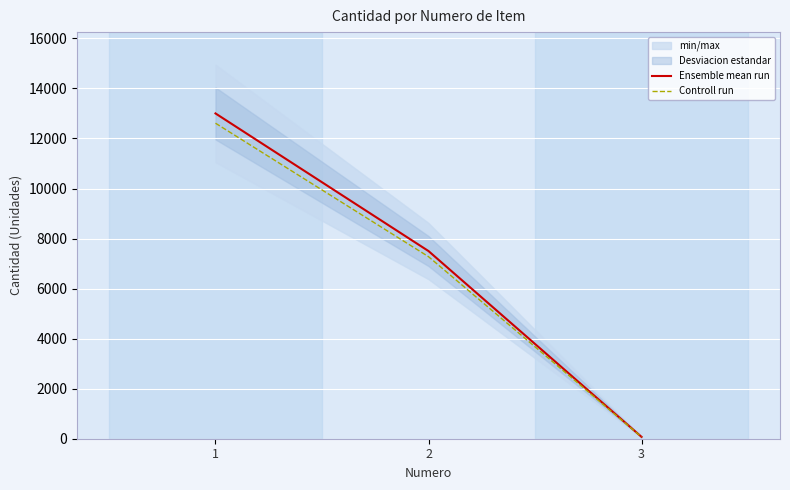

At 2, list the series in order from largest to smallest.

Ensemble mean run, Controll run